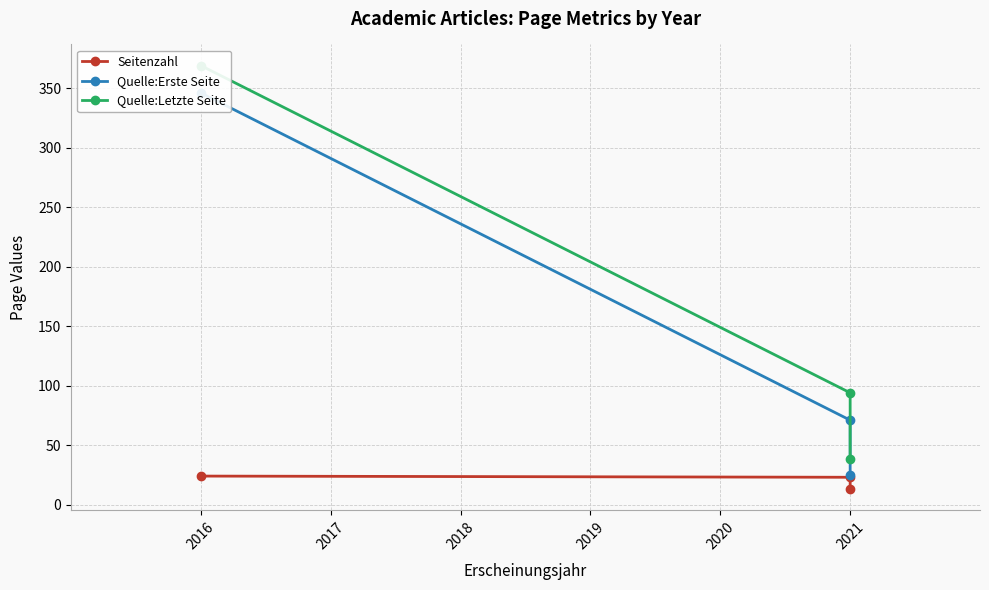

How many lines are shown in the chart?

3